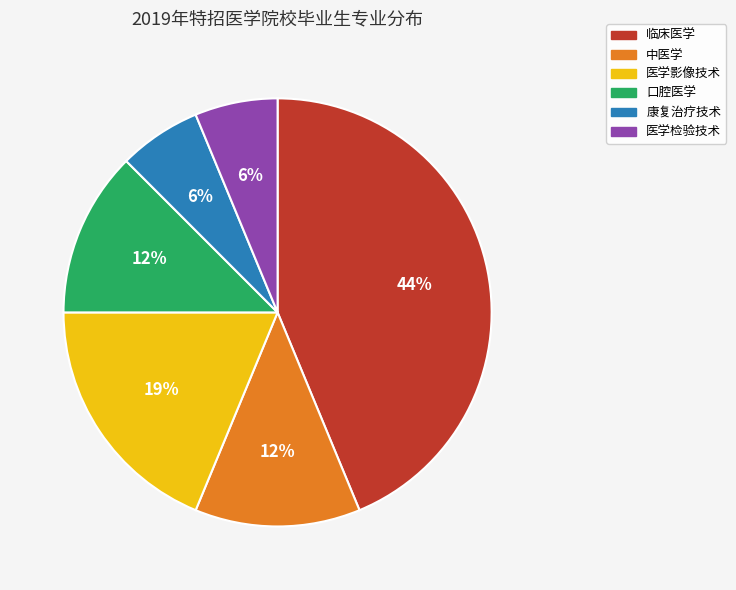

Which has a higher value, 临床医学 or 医学影像技术?

临床医学